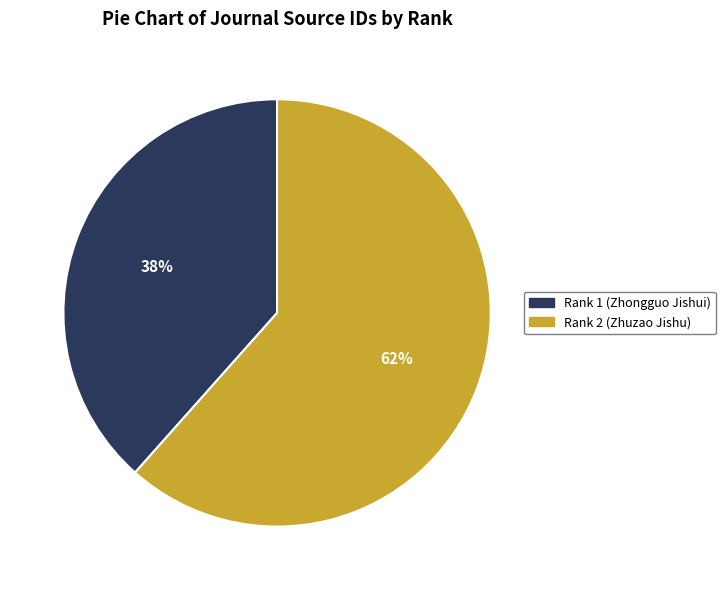

Count the number of slices in the pie.

2